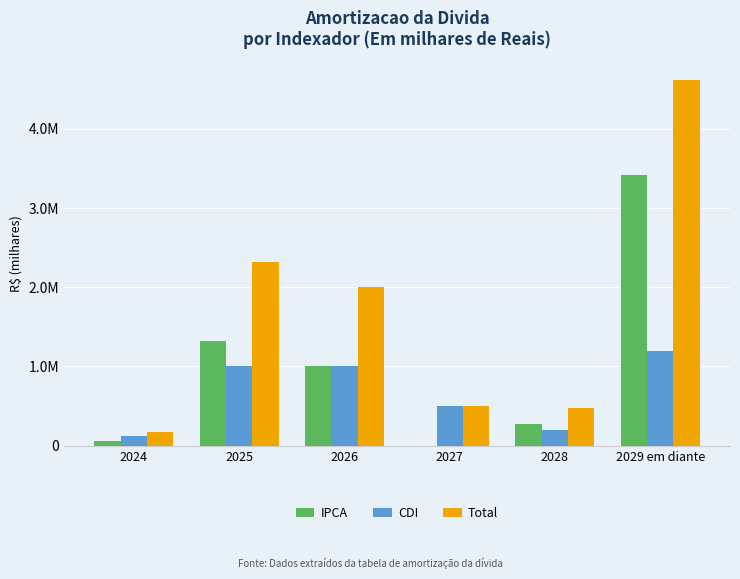

What are all the series names shown in the legend?

IPCA, CDI, Total